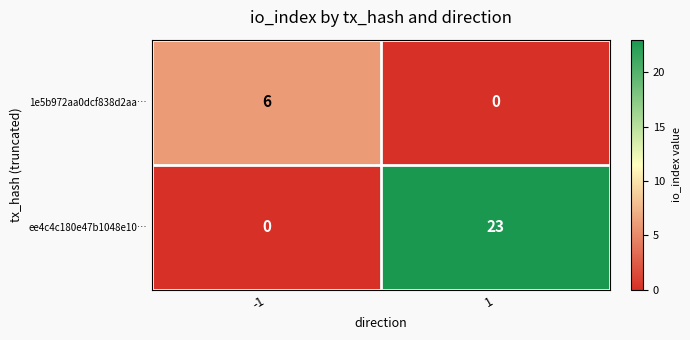

What is the difference between the maximum and minimum values in the 1e5b972aa0dcf838d2aa… series?

6